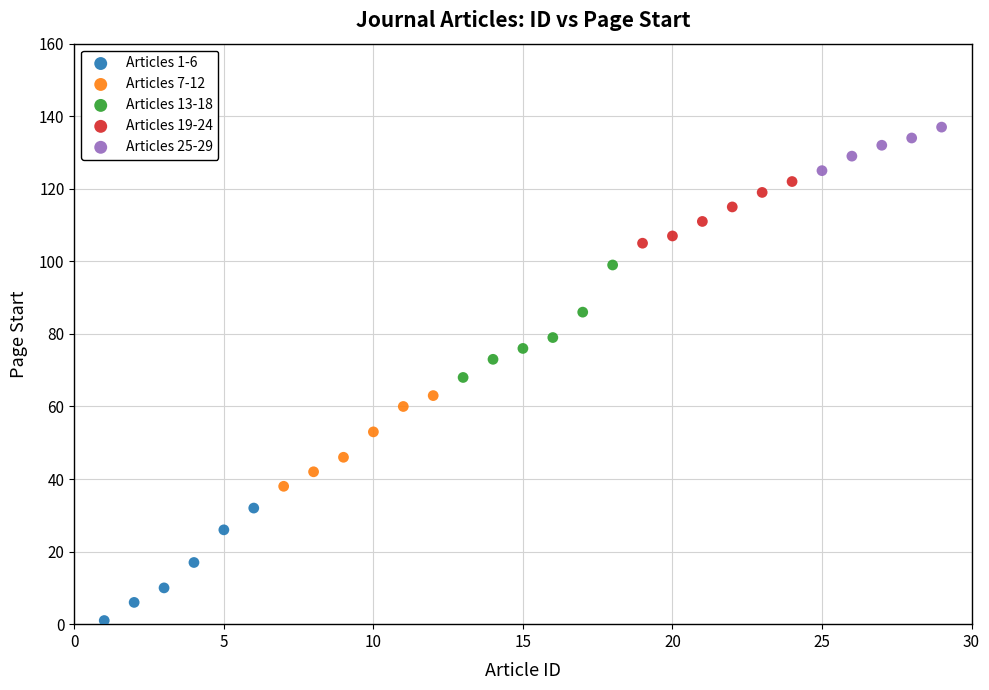

Which series reaches the minimum Y coordinate?

Articles 1-6